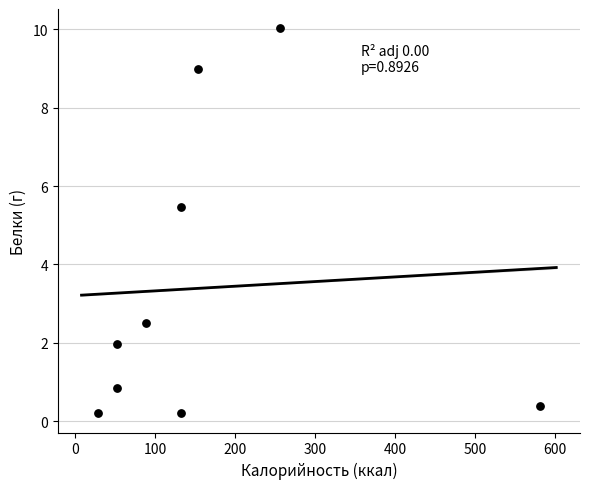

What Y value in the scatter plot is closest to 5?

5.5